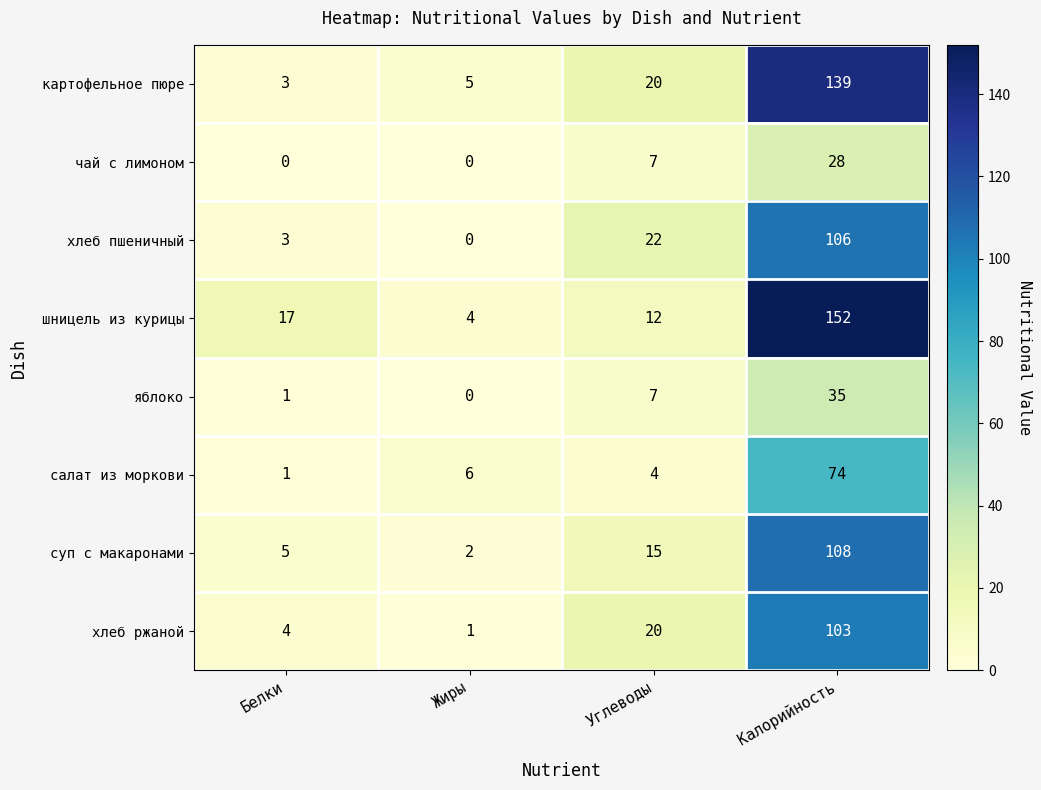

The хлеб пшеничный series shows 144 at Калорийность. True or false?

False